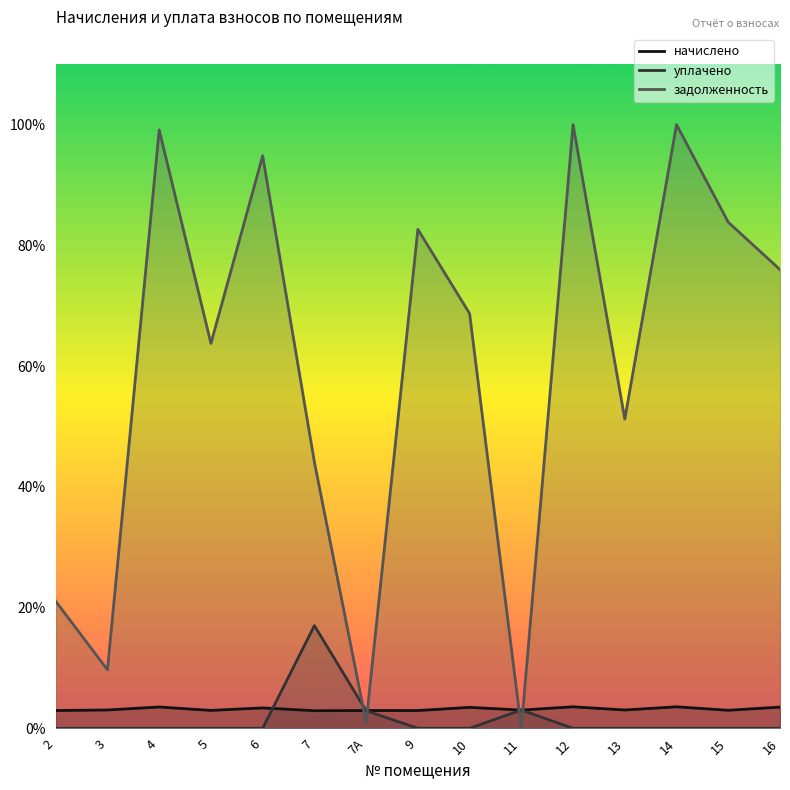

At which label is уплачено closest to 3940?

11